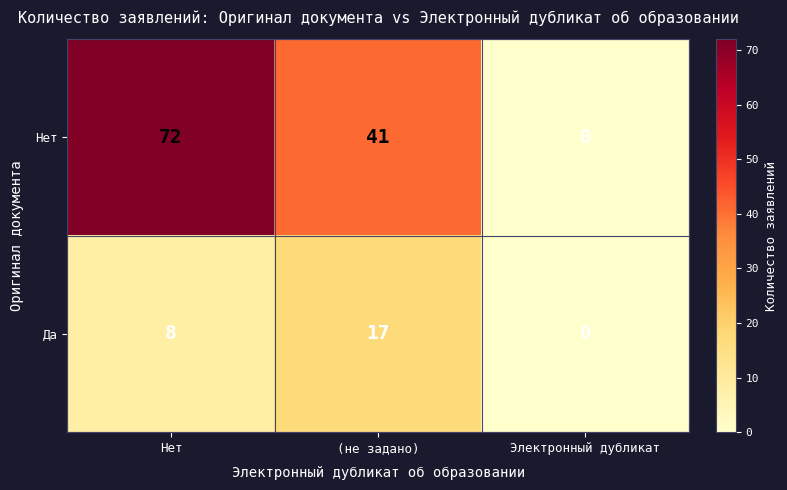

At how many categories does at least one series exceed 71?

1